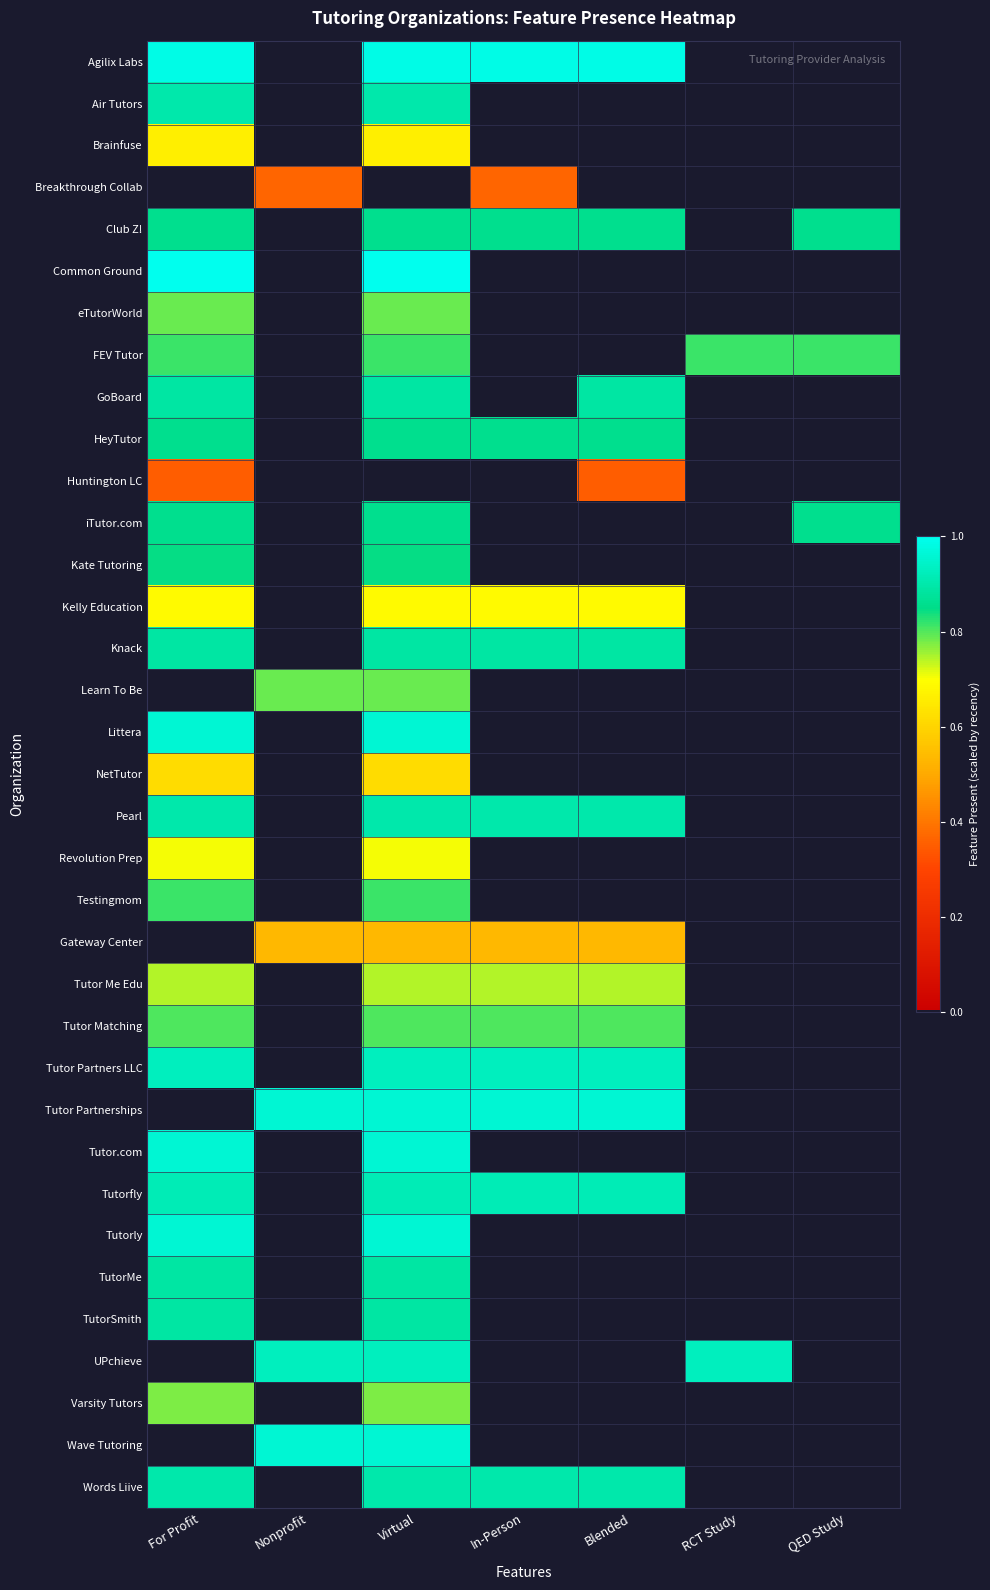

What is the spread (max minus min) of values at QED Study?

0.9